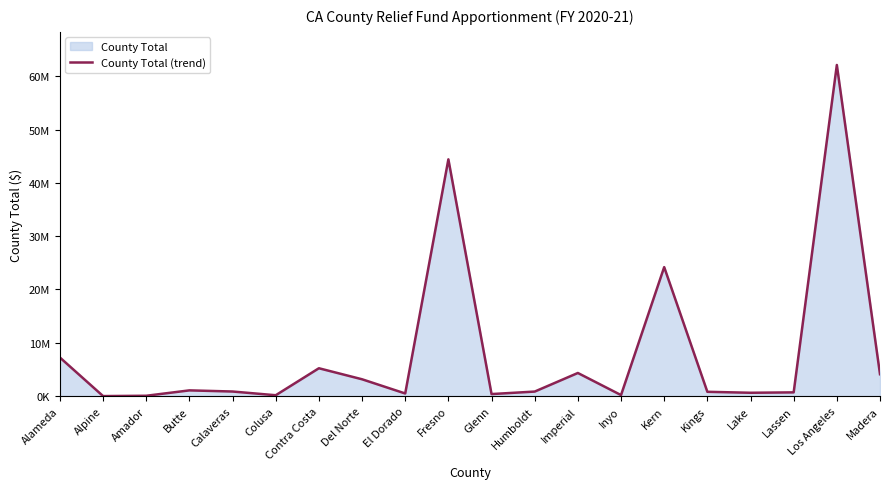

Reading left to right, extract all data points from this chart.

Alameda=7234878	Alpine=1856	Amador=63356	Butte=1073588	Calaveras=859118	Colusa=161026	Contra Costa=5223317	Del Norte=3155572	El Dorado=490902	Fresno=44405108	Glenn=381485	Humboldt=848729	Imperial=4335248	Inyo=190482	Kern=24191051	Kings=804792	Lake=624919	Lassen=699155	Los Angeles=62103883	Madera=4103809